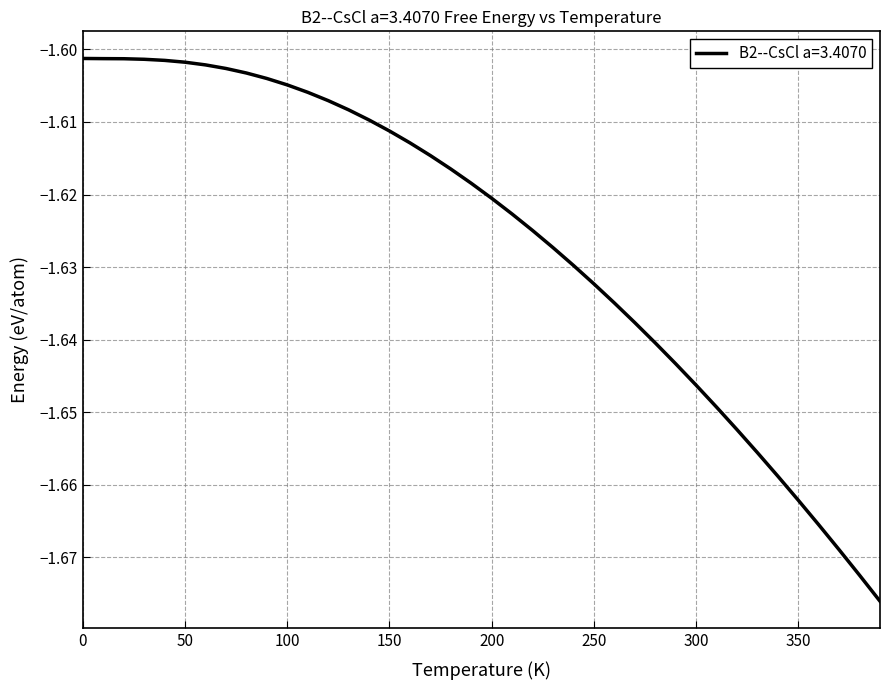

The value at 350 is -2.5. True or false?

False